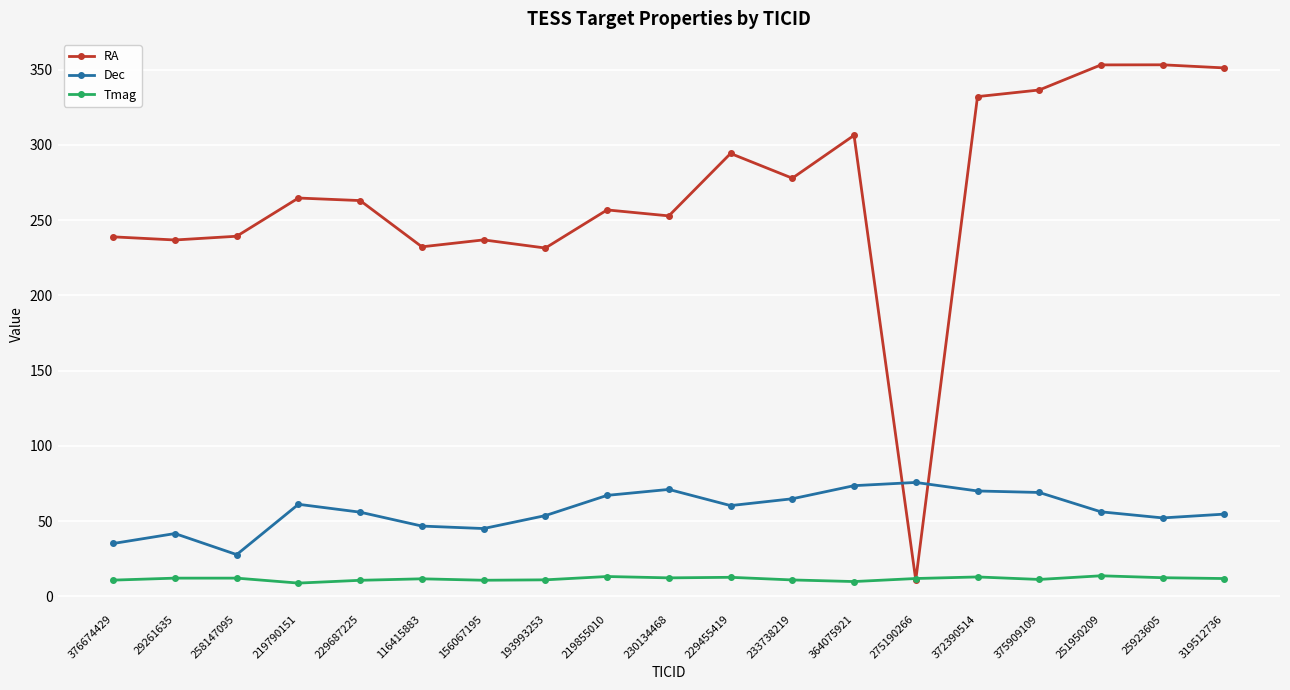

The Tmag series shows 12.5 at 25923605. True or false?

True